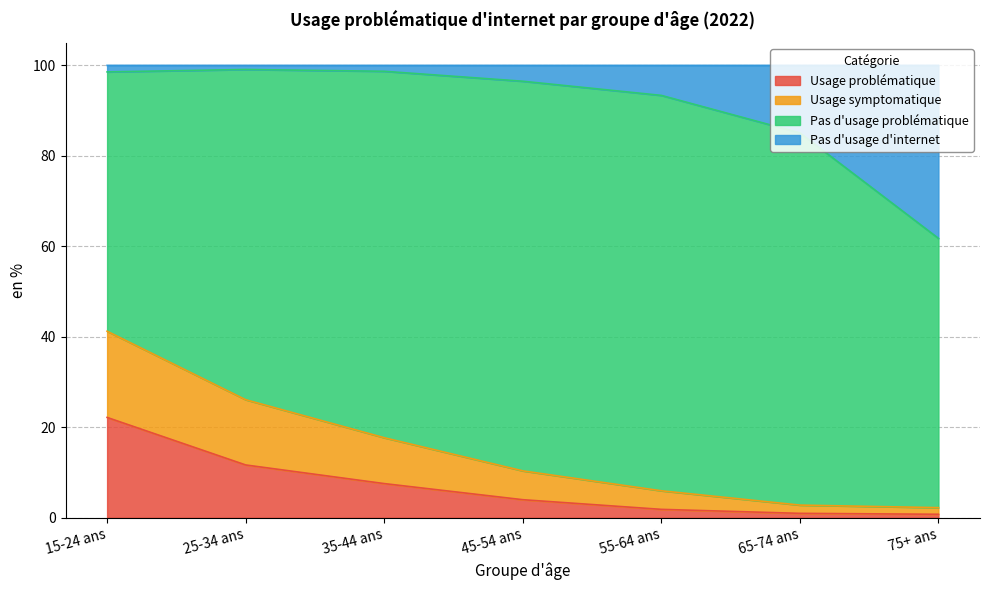

What is the maximum value for Usage problématique?

22.2